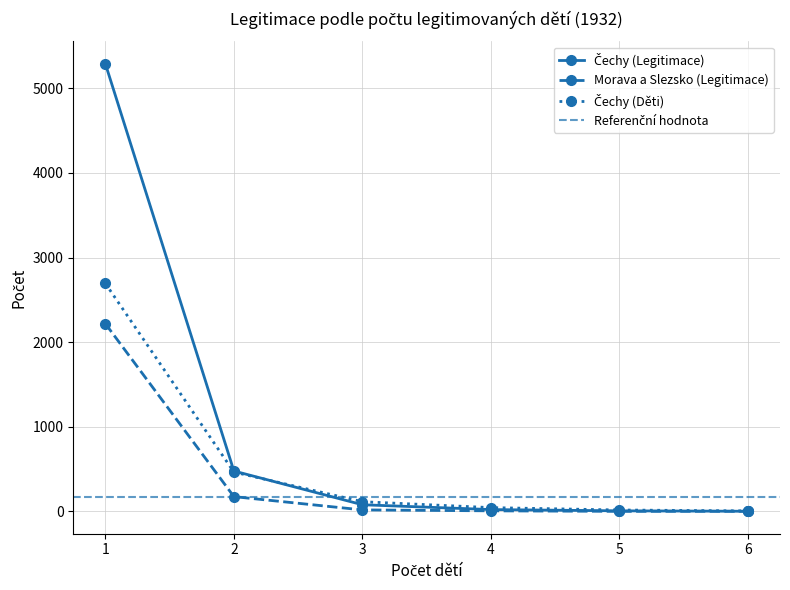

What is the sum of the Čechy (Děti) values at 3 and 6?

119